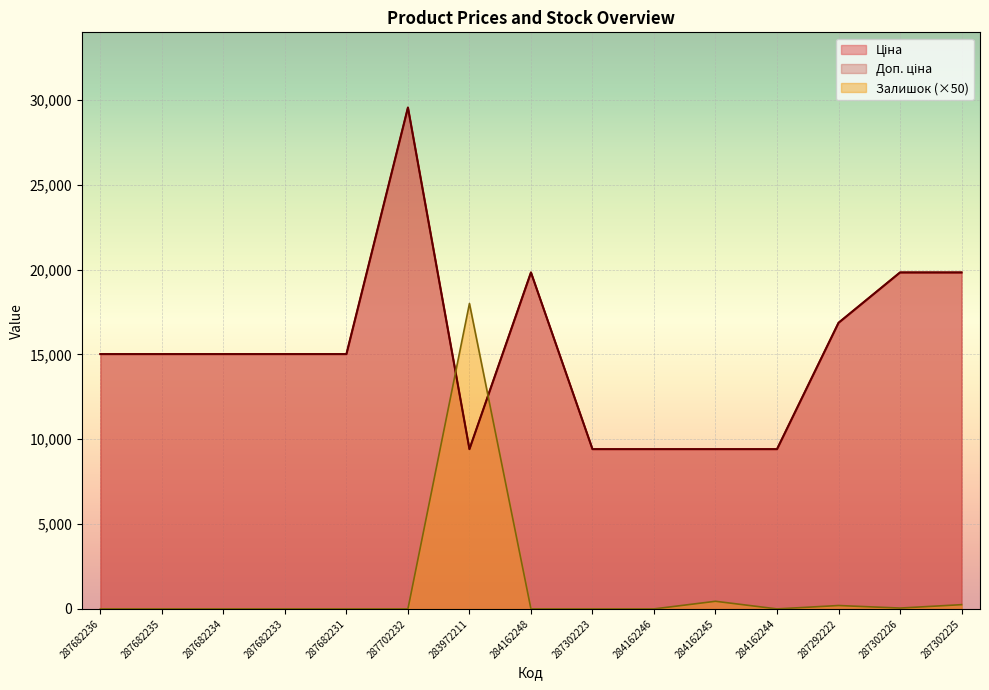

Which series has the largest range (max minus min)?

Ціна